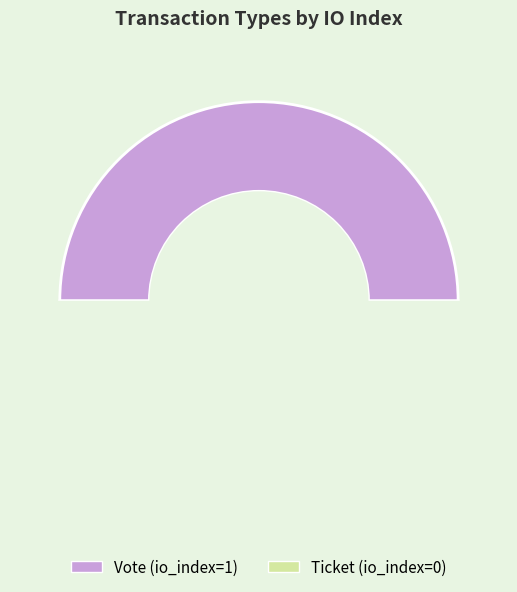

What percentage do Vote (io_index=1) and Ticket (io_index=0) together represent?

100.0%